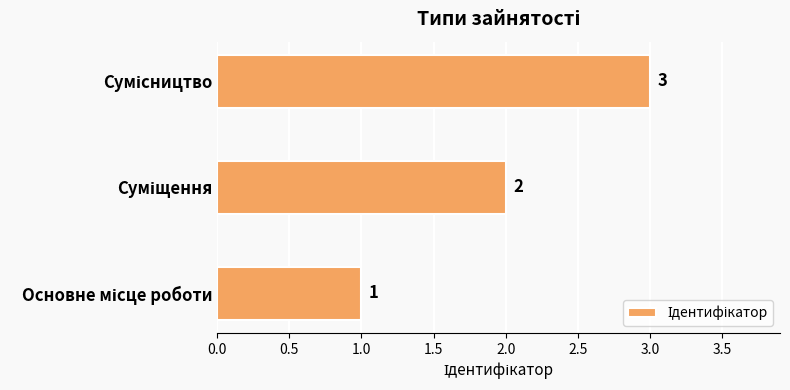

What is the maximum value shown in the chart?

3